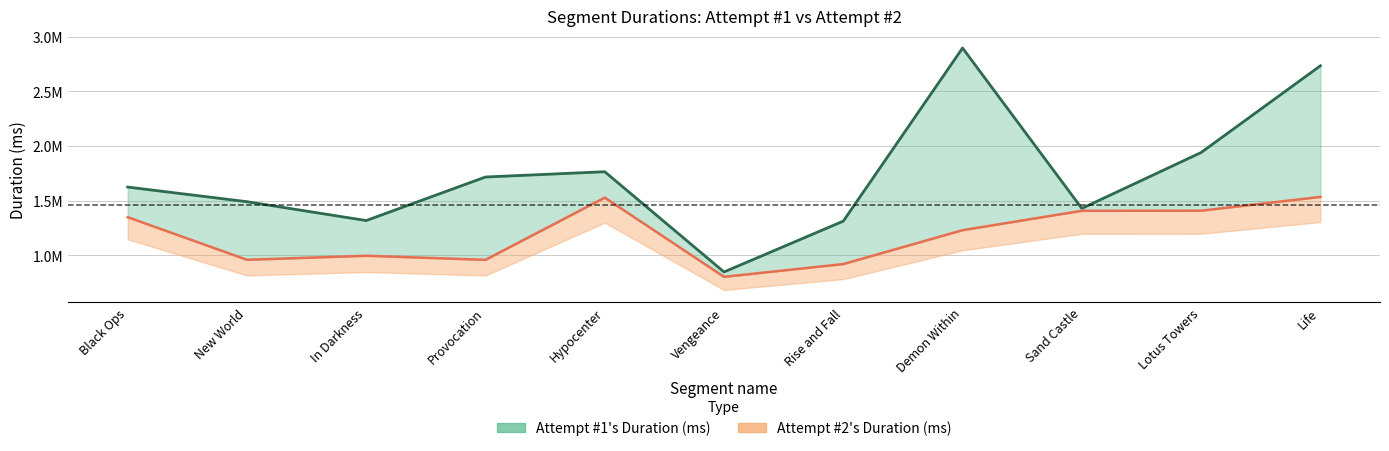

List the series in order of their overall mean, lowest first.

Attempt #2's Duration (ms), Attempt #1's Duration (ms)